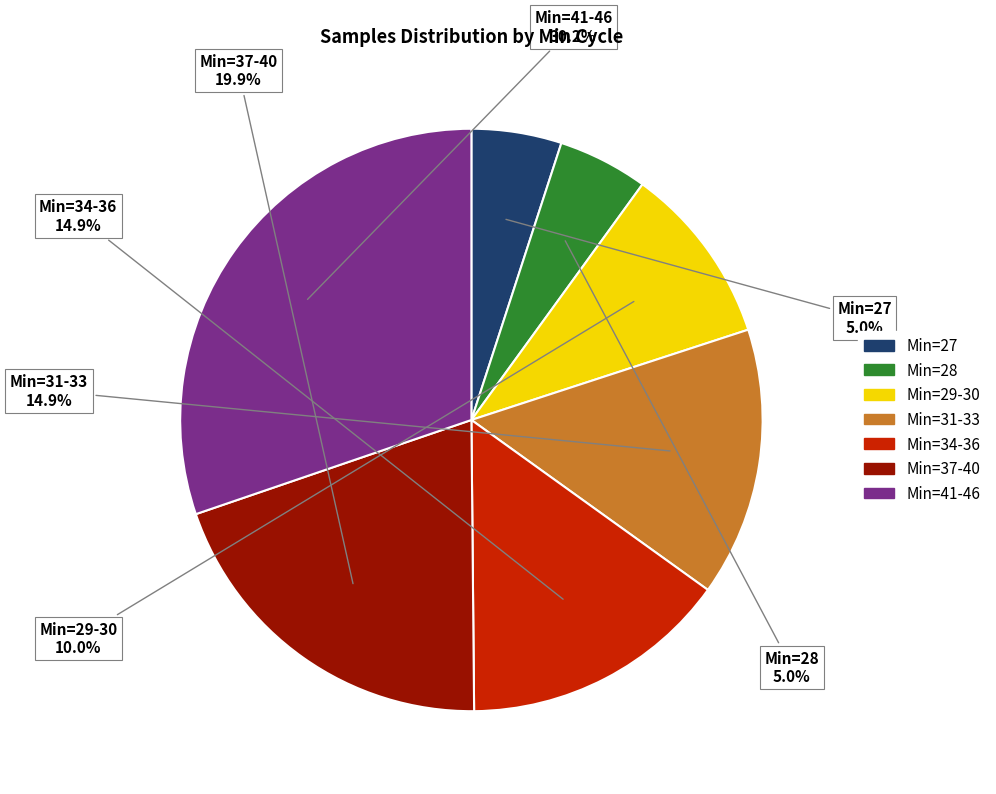

Is there a majority slice in this chart?

No